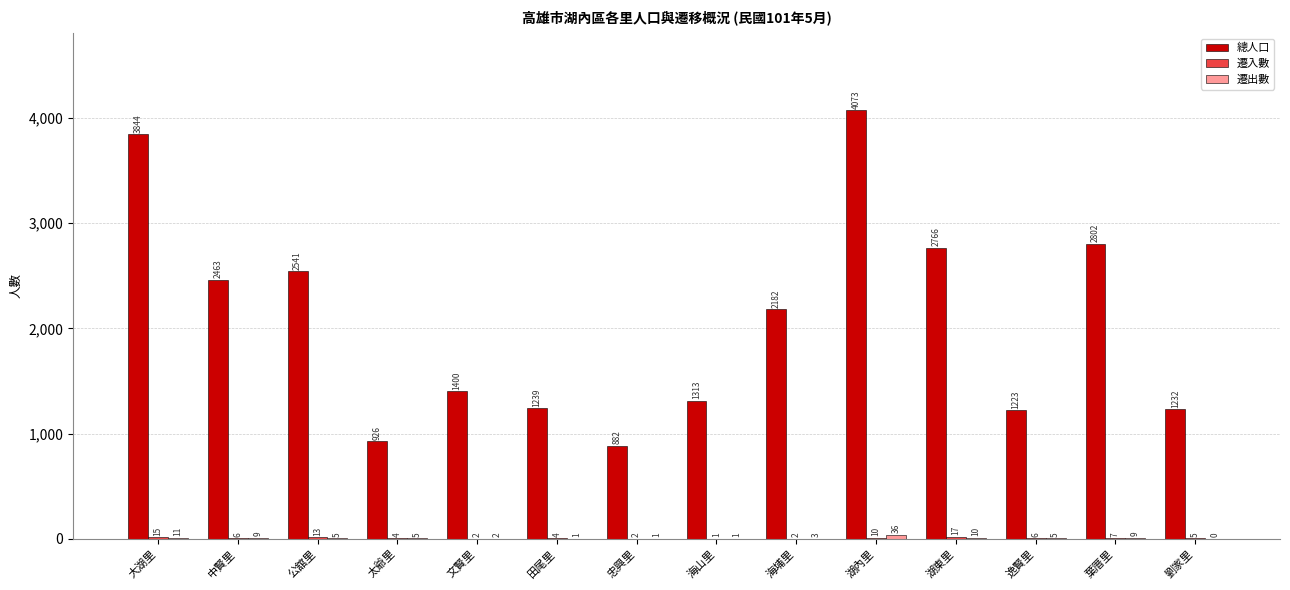

The value of 總人口 at 湖內里 is 2640. True or false?

False